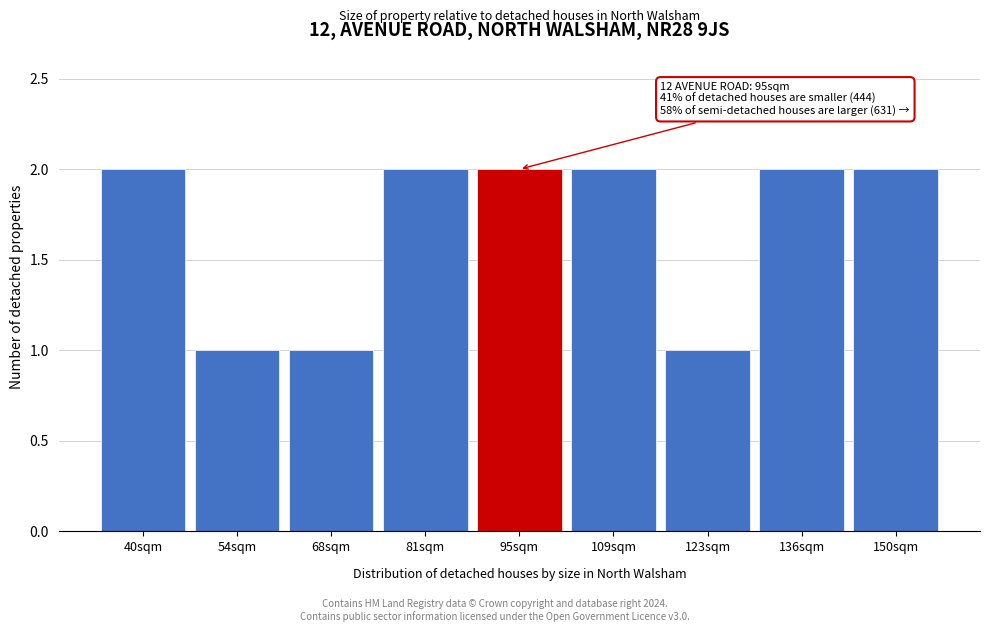

Reading right to left, transcribe all the data shown in this chart.

150sqm=2	136sqm=2	123sqm=1	109sqm=2	95sqm=2	81sqm=2	68sqm=1	54sqm=1	40sqm=2